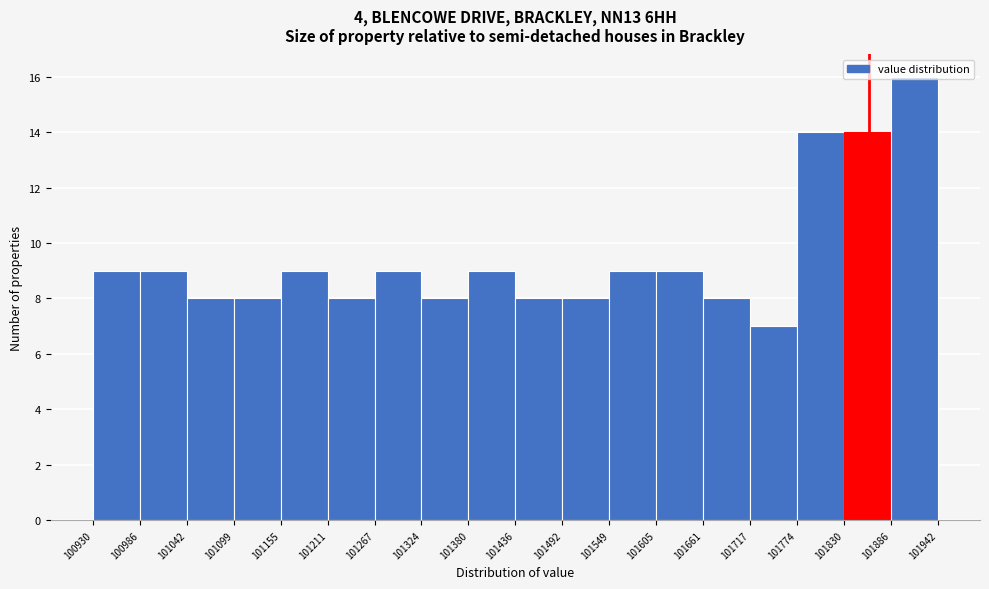

Reading left to right, list every bar in this chart as the range it spans on the x-axis followed by its height. The values are not printed on the chart, so give them approximately, as read against the axis.

100930 to 100986: 9
100986 to 101042: 9
101042 to 101099: 8
101099 to 101155: 8
101155 to 101211: 9
101211 to 101267: 8
101267 to 101324: 9
101324 to 101380: 8
101380 to 101436: 9
101436 to 101492: 8
101492 to 101549: 8
101549 to 101605: 9
101605 to 101661: 9
101661 to 101717: 8
101717 to 101774: 7
101774 to 101830: 14
101830 to 101886: 14
101886 to 101942: 16